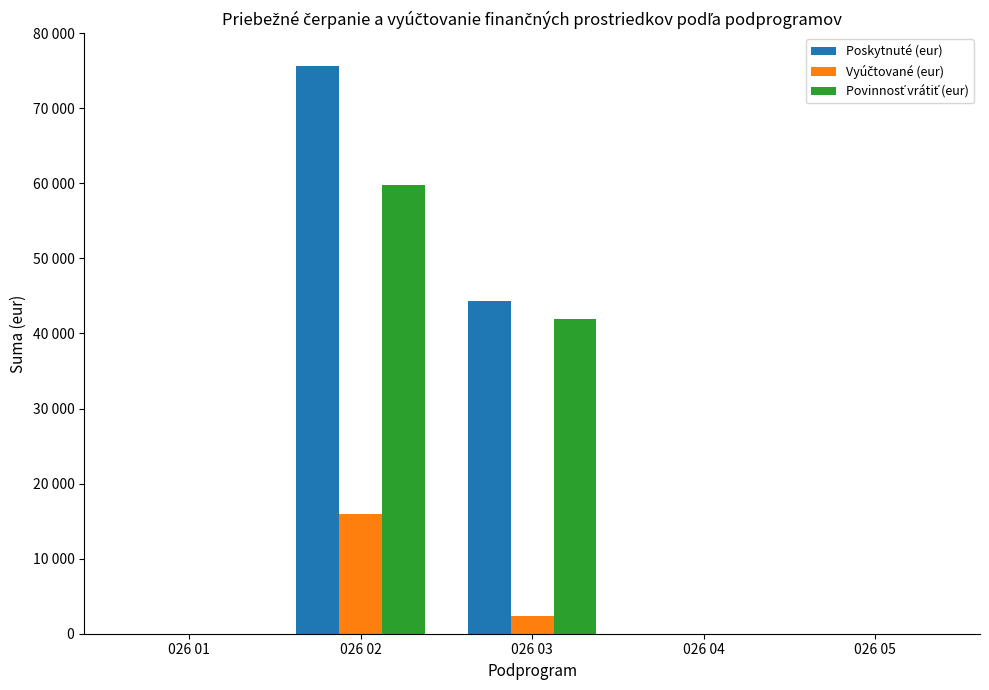

Which series has the largest range (max minus min)?

Poskytnuté (eur)